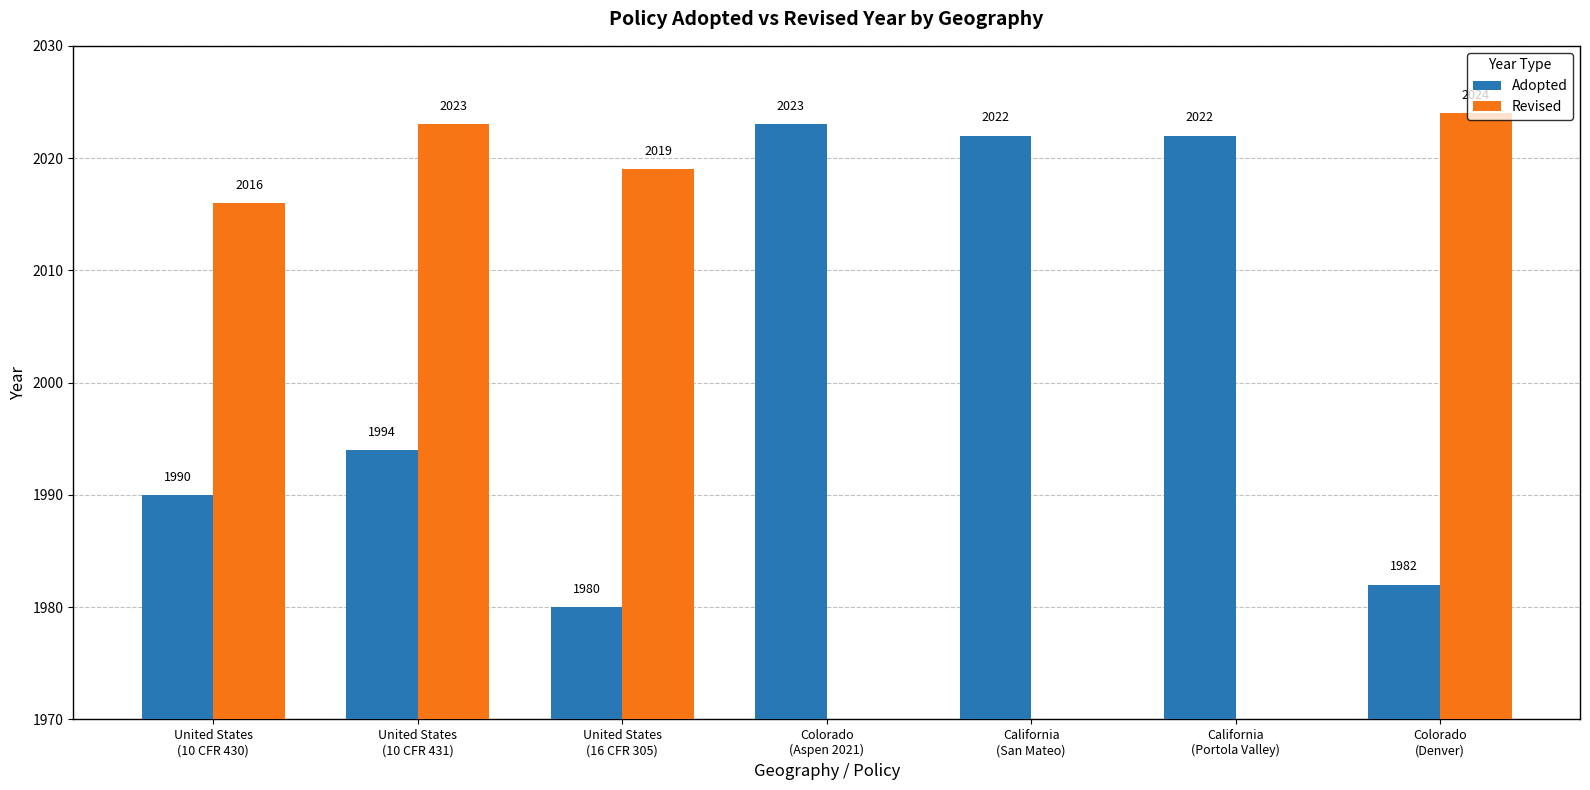

What position from the right is California
(San Mateo)?

3